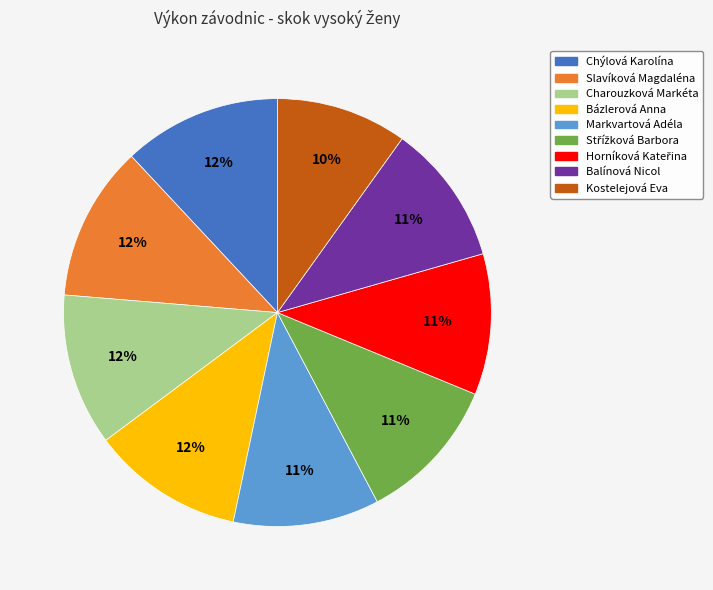

How many segments does this pie chart have?

9